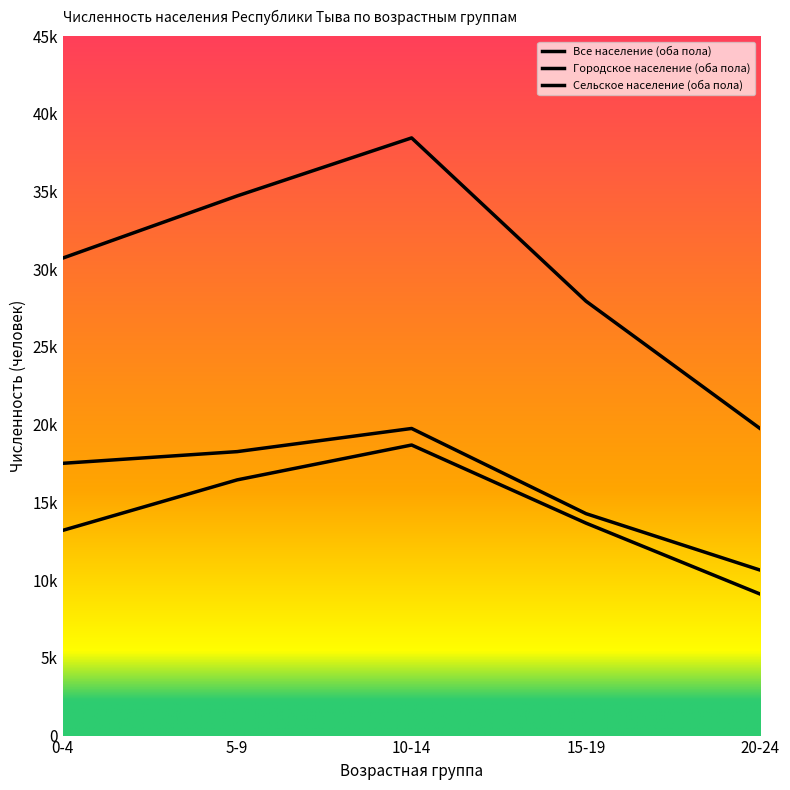

True or false: Все население (оба пола) and Городское население (оба пола) cross at least once.

False